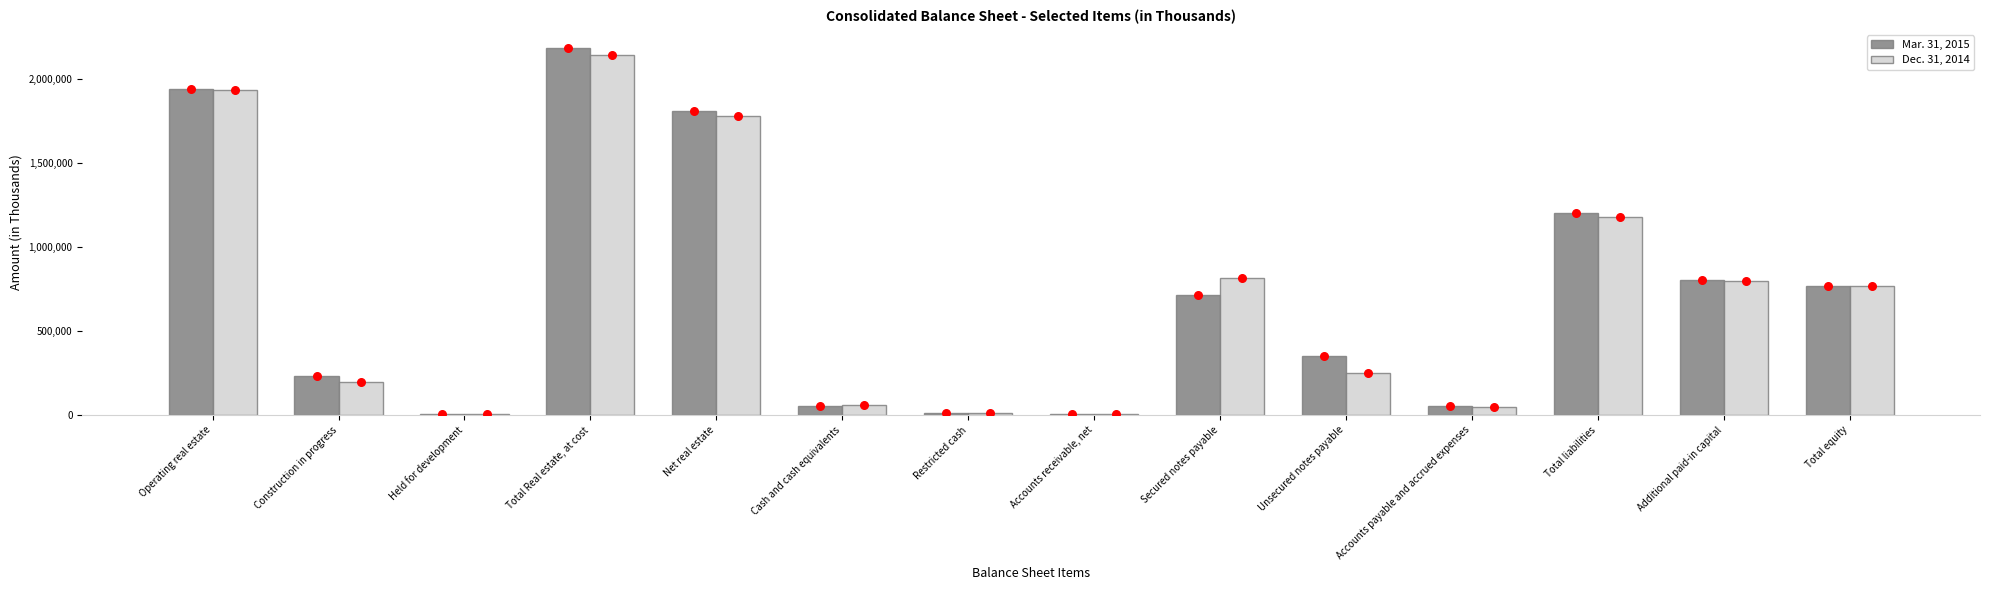

What is the total value across all series at Operating real estate?

3870361